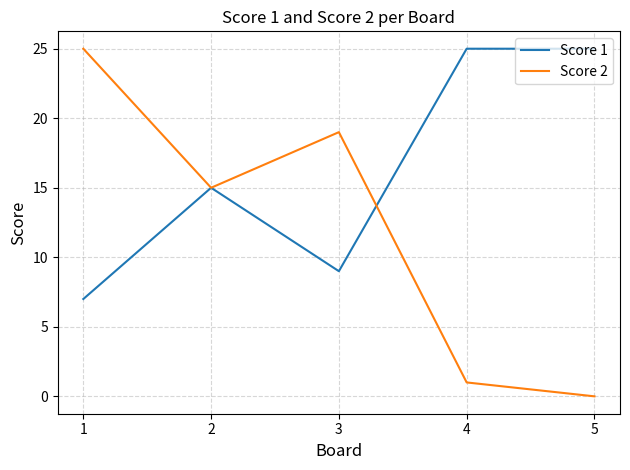

List the labels in order of Score 2 value, largest first.

1, 3, 2, 4, 5